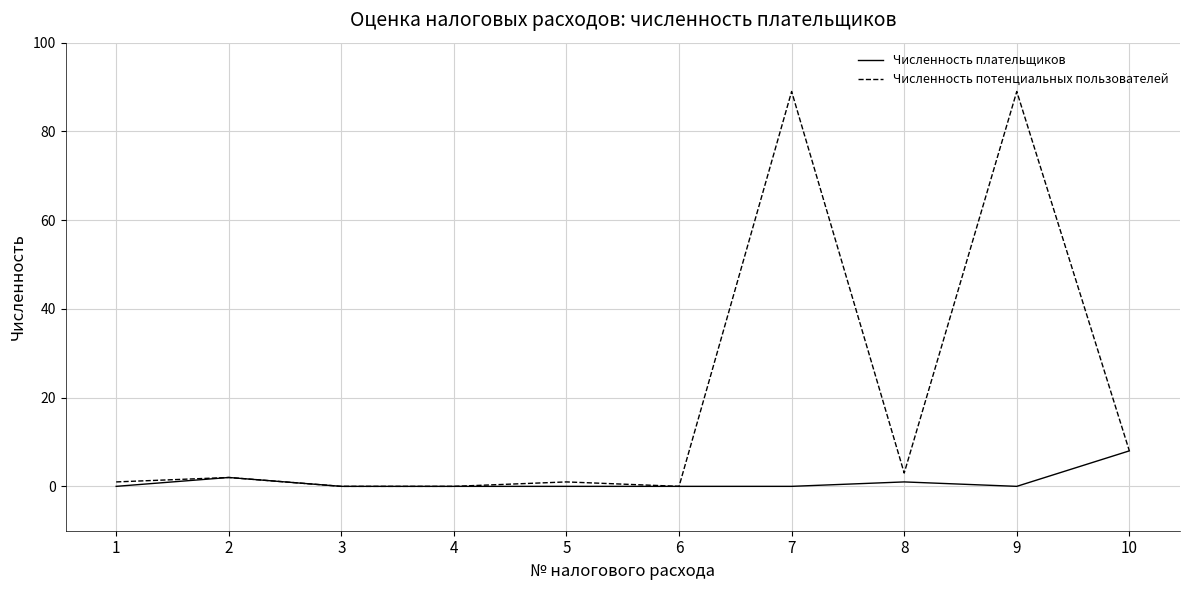

What is the highest value of the Численность плательщиков series?

8